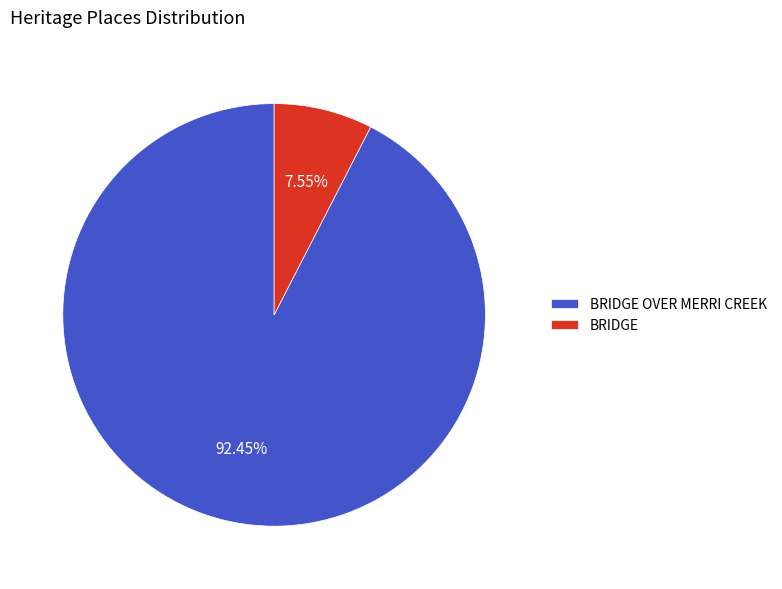

To the nearest percent, what is the difference between the largest and smallest slice percentages?

85%